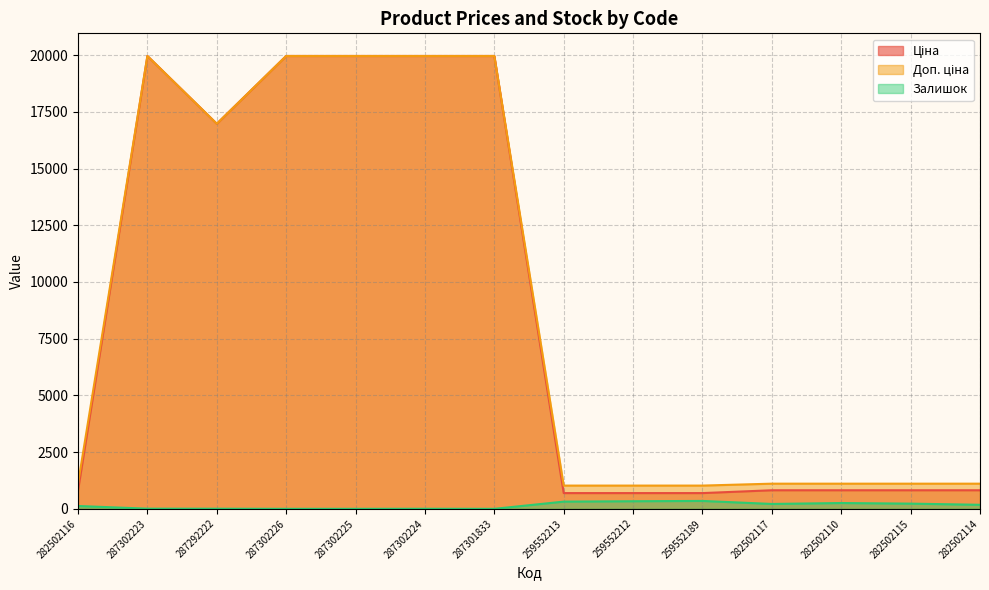

What is the minimum value for Доп. ціна?

1024.6